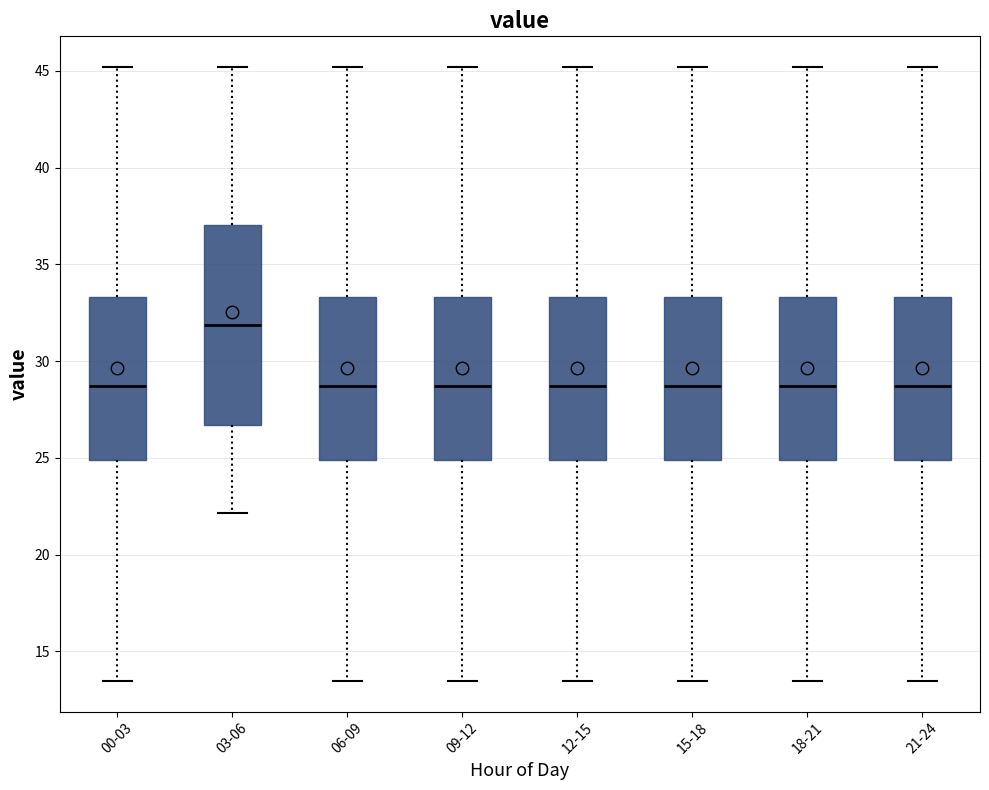

Reading left to right, transcribe this box plot: for each box, give where its median line is, the range the box spans, and where its two whiskers end, as read against the y-axis. The values are not printed on the chart, so give them approximately, as read against the axis.

00-03: median 28.5, box 25.0 to 33.5, whiskers 13.5 to 45.0
03-06: median 32.0, box 26.5 to 37.0, whiskers 22.0 to 45.0
06-09: median 28.5, box 25.0 to 33.5, whiskers 13.5 to 45.0
09-12: median 28.5, box 25.0 to 33.5, whiskers 13.5 to 45.0
12-15: median 28.5, box 25.0 to 33.5, whiskers 13.5 to 45.0
15-18: median 28.5, box 25.0 to 33.5, whiskers 13.5 to 45.0
18-21: median 28.5, box 25.0 to 33.5, whiskers 13.5 to 45.0
21-24: median 28.5, box 25.0 to 33.5, whiskers 13.5 to 45.0